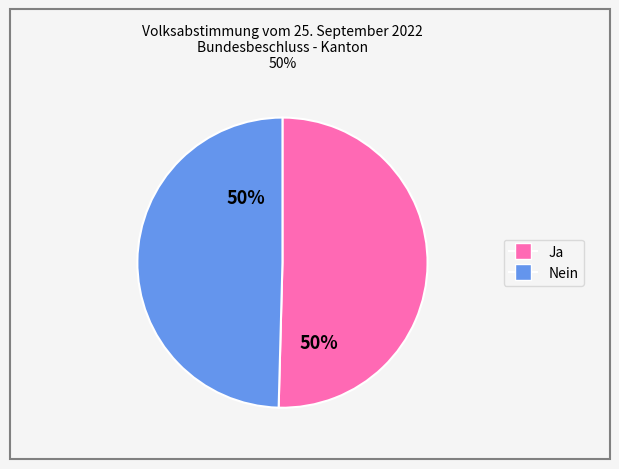

How many slices are in this pie chart?

2